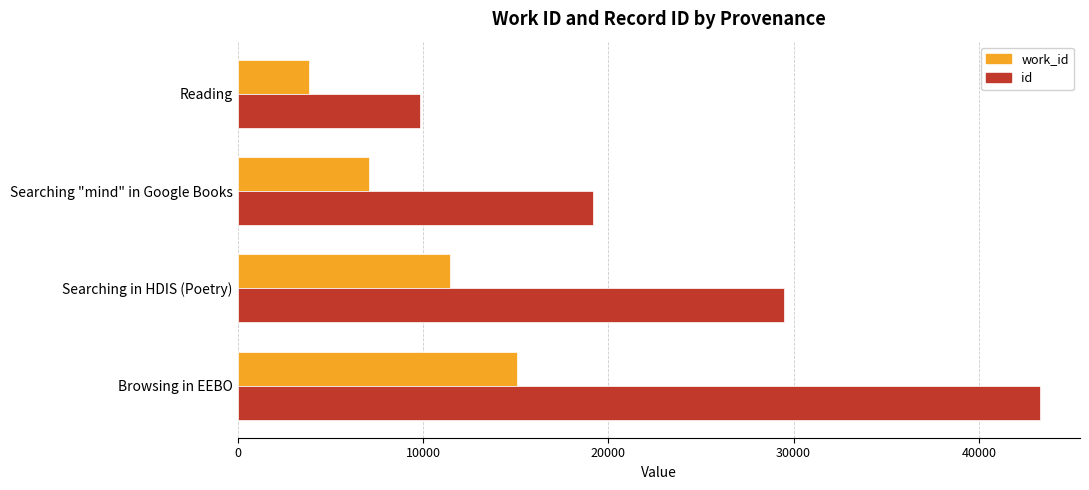

Between Searching "mind" in Google Books and Reading, which series saw the biggest shift?

id